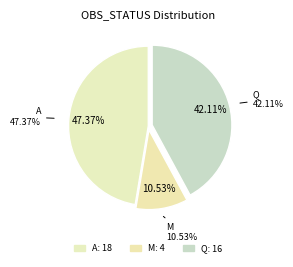

Combined, do 13 and 4 account for over 50%?

No